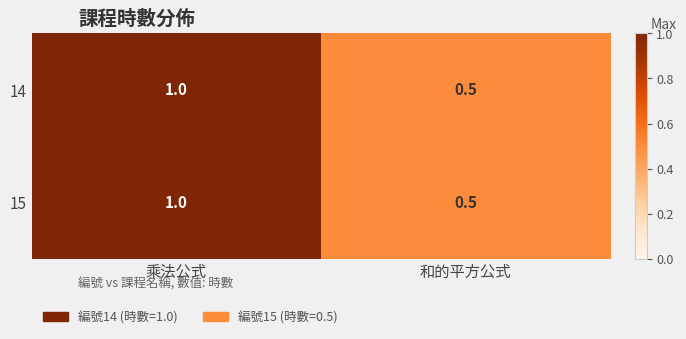

True or false: 15 has a value of 0.5 at 和的平方公式.

True